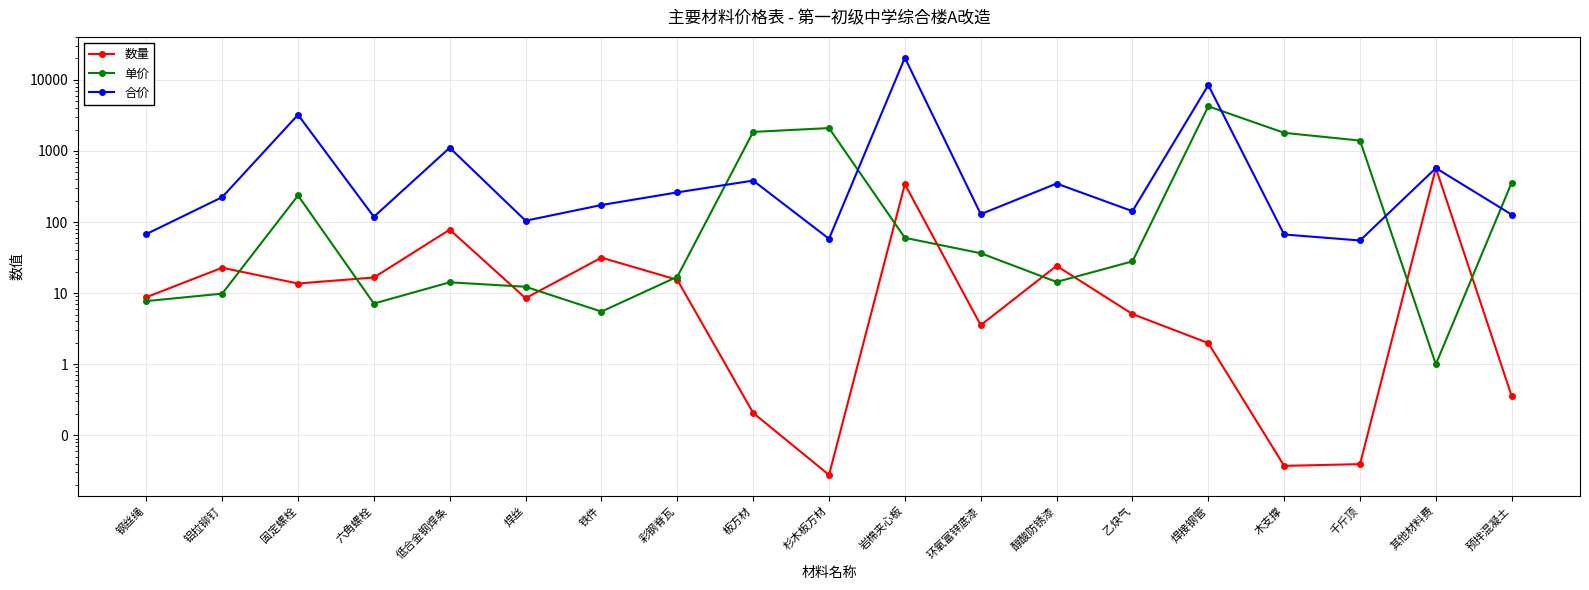

Rank the series by their maximum value, from lowest to highest.

数量, 单价, 合价